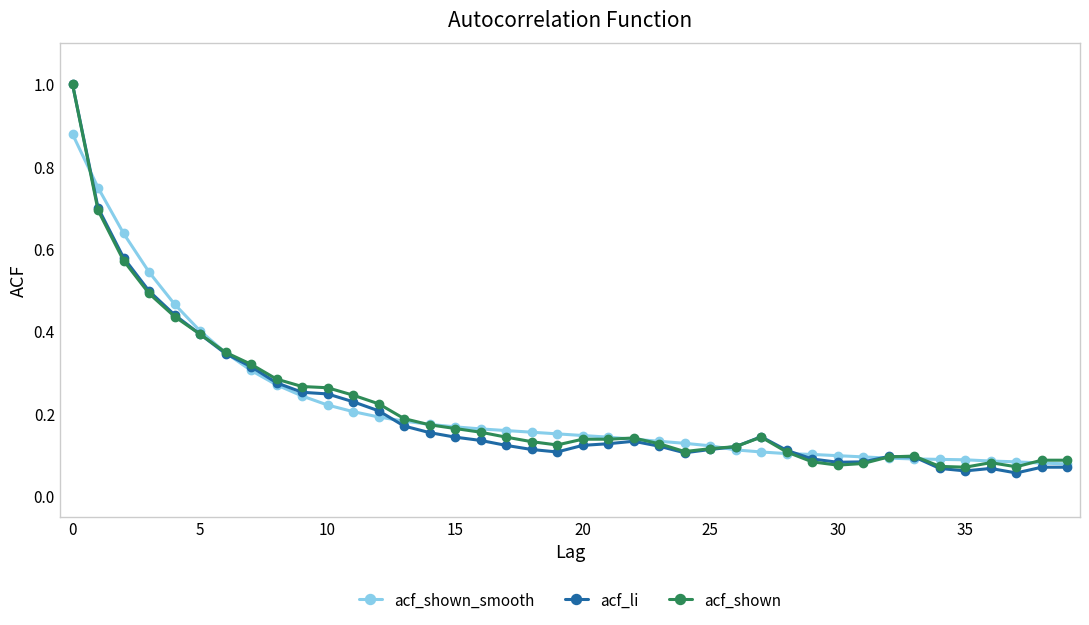

What are all the series names shown in the legend?

acf_shown_smooth, acf_li, acf_shown